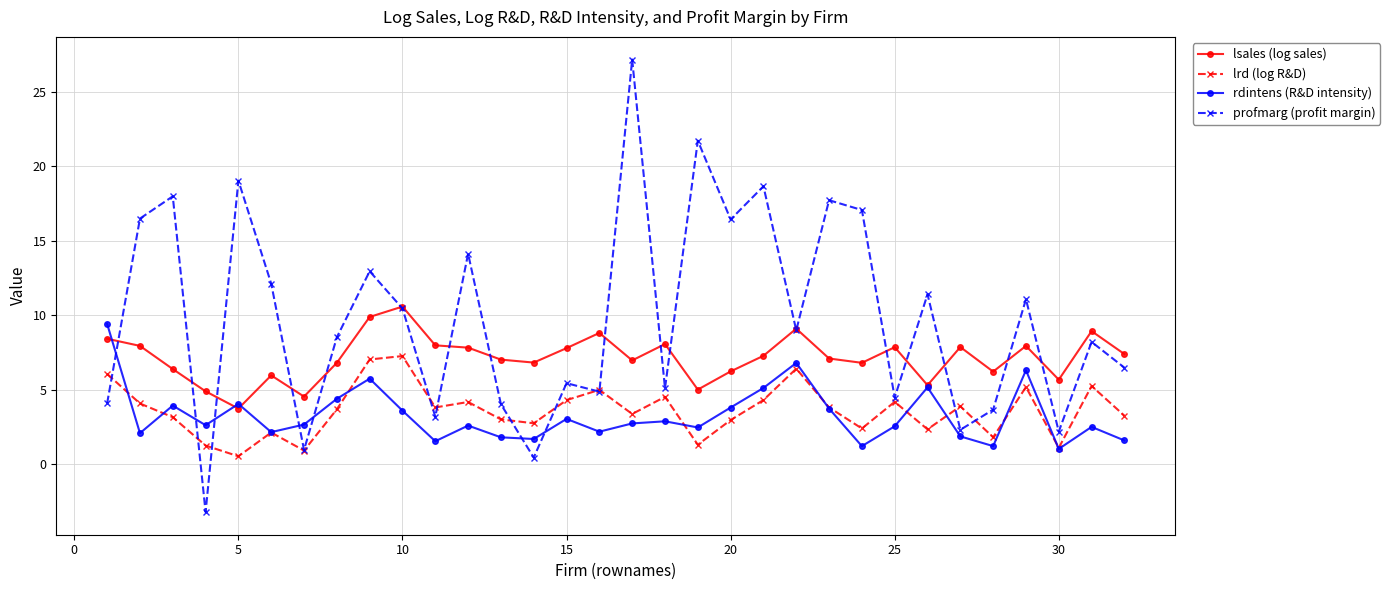

True or false: rdintens (R&D intensity) has more than 0 points higher than both neighbors.

True